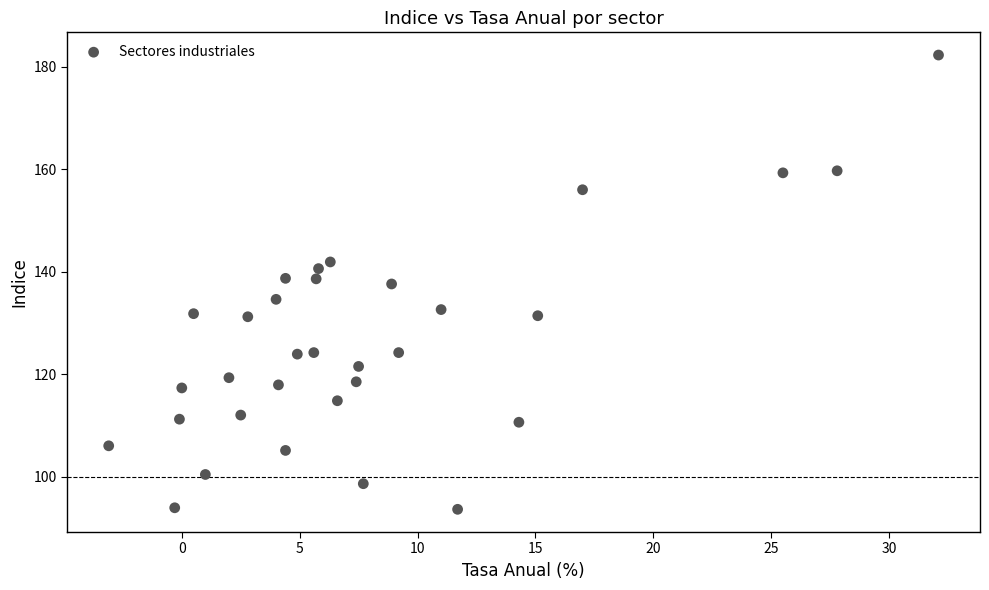

What is the range of Y values (max minus min)?

88.7